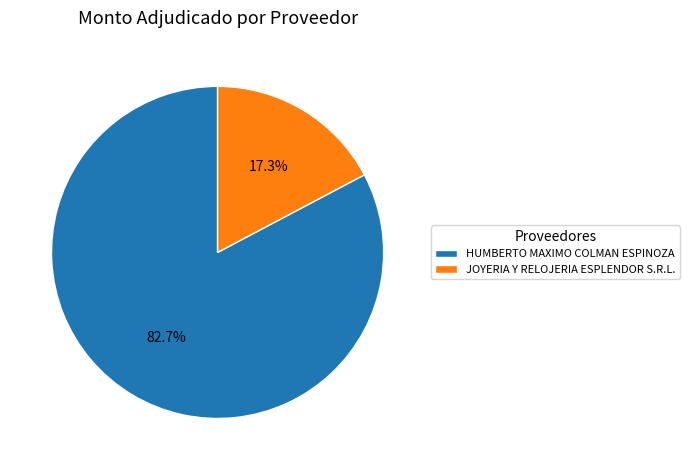

How many segments does this pie chart have?

2